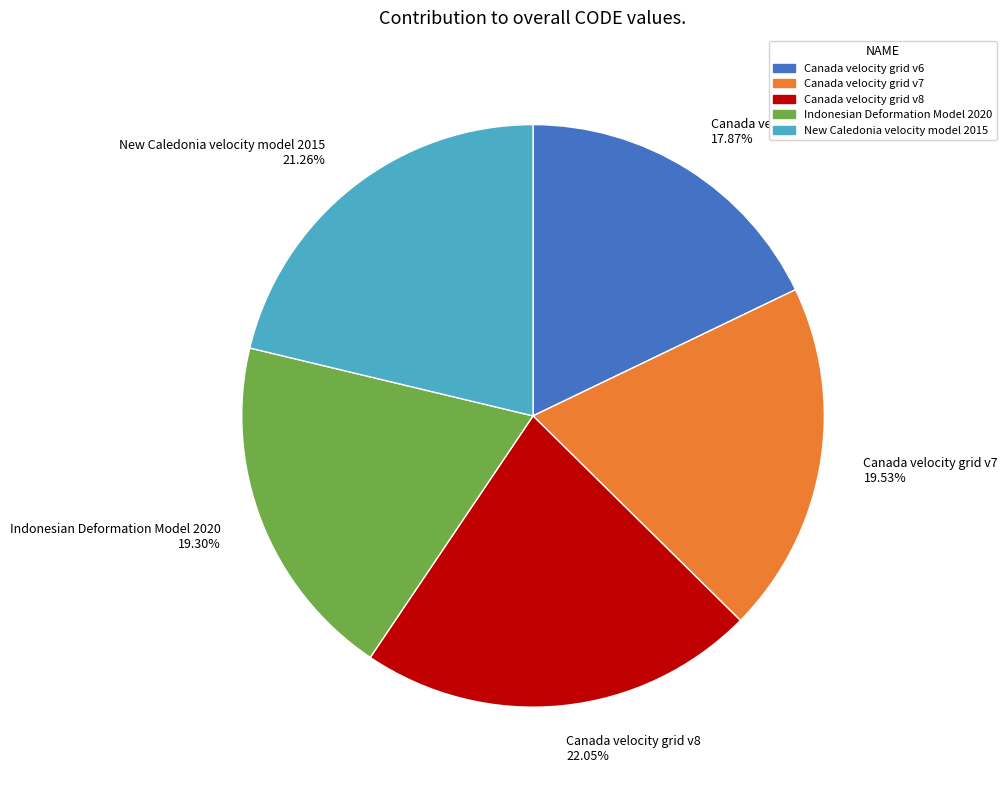

Approximately how many times larger is the value at Canada velocity grid v6 compared to Indonesian Deformation Model 2020?

0.9